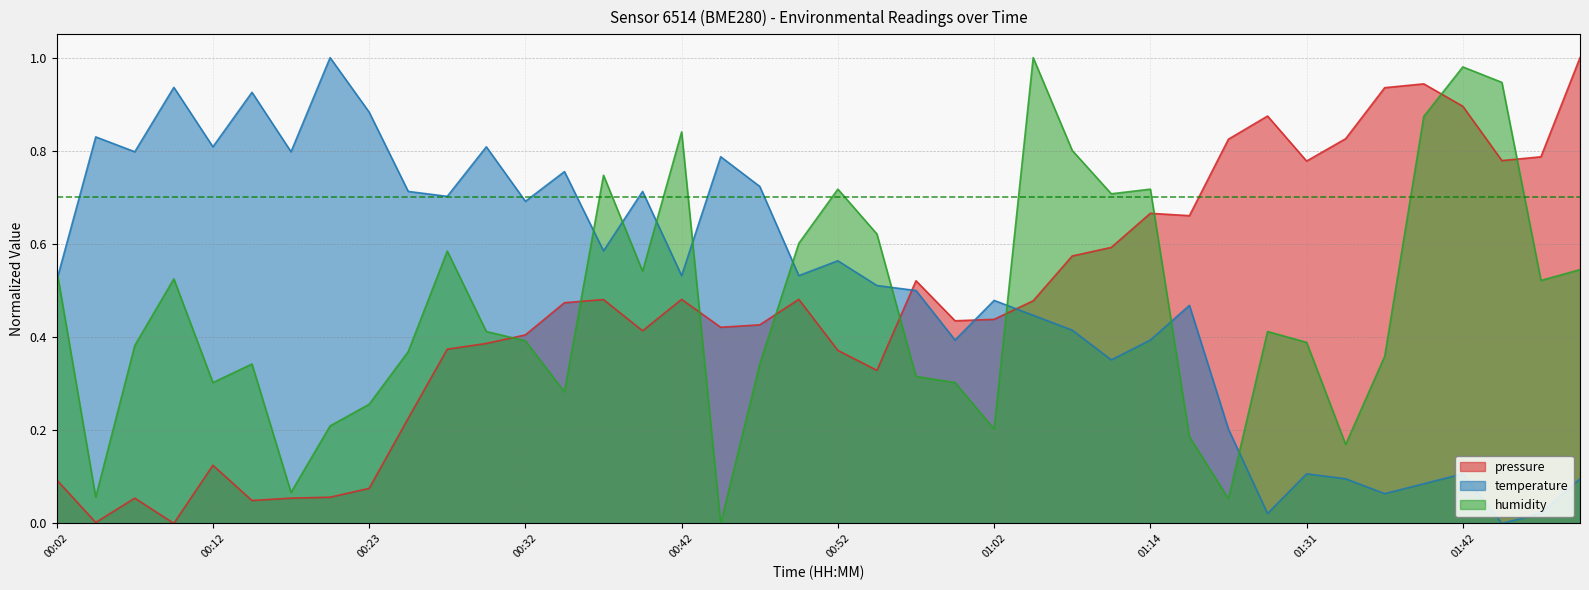

Reading left to right, transcribe all the data shown in this chart.

pressure: 0.1	0.0	0.1	0.0	0.1	0.0	0.1	0.1	0.1	0.2	0.4	0.4	0.4	0.5	0.5	0.4	0.5	0.4	0.4	0.5	0.4	0.3	0.5	0.4	0.4	0.5	0.6	0.6	0.7	0.7	0.8	0.9	0.8	0.8	0.9	0.9	0.9	0.8	0.8	1.0
temperature: 0.5	0.8	0.8	0.9	0.8	0.9	0.8	1.0	0.9	0.7	0.7	0.8	0.7	0.8	0.6	0.7	0.5	0.8	0.7	0.5	0.6	0.5	0.5	0.4	0.5	0.4	0.4	0.4	0.4	0.5	0.2	0.0	0.1	0.1	0.1	0.1	0.1	0.0	0.0	0.1
humidity: 0.5	0.1	0.4	0.5	0.3	0.3	0.1	0.2	0.3	0.4	0.6	0.4	0.4	0.3	0.7	0.5	0.8	0.0	0.3	0.6	0.7	0.6	0.3	0.3	0.2	1.0	0.8	0.7	0.7	0.2	0.1	0.4	0.4	0.2	0.4	0.9	1.0	0.9	0.5	0.5